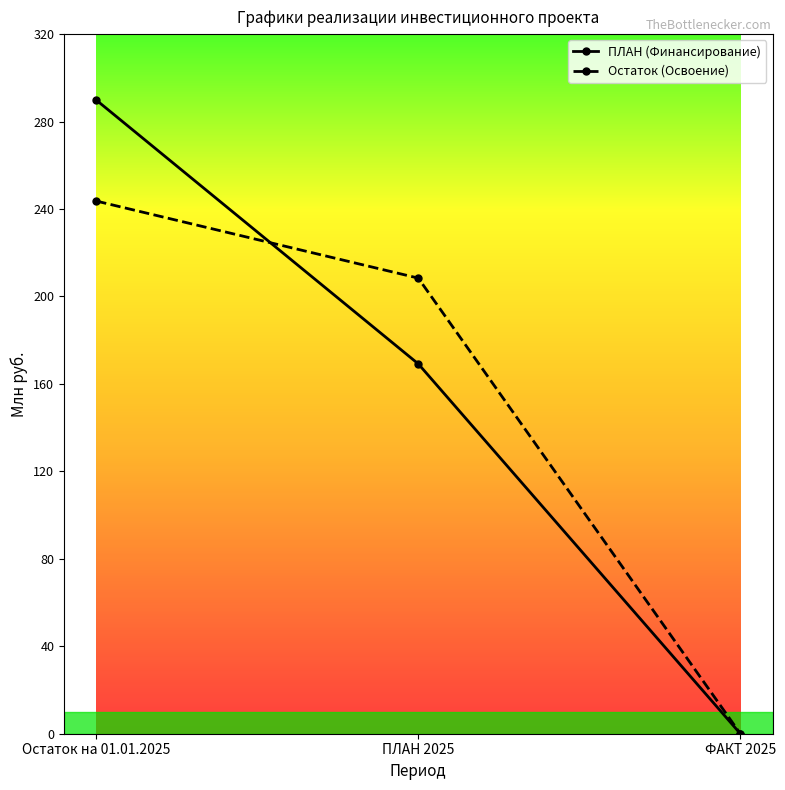

What is the label of the 2nd point from the right?

ПЛАН 2025